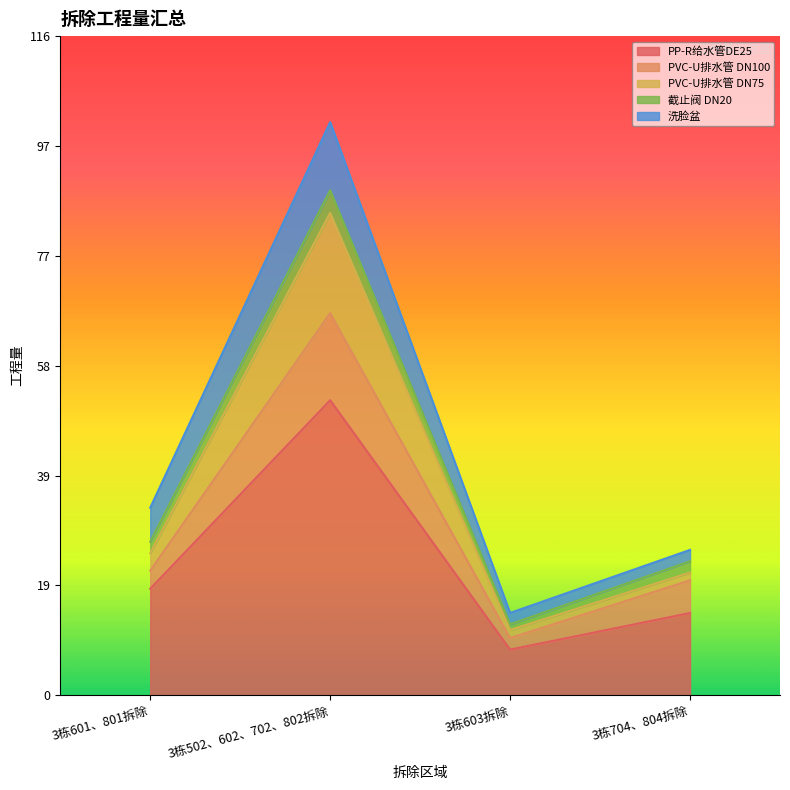

Which category has the highest value in the PVC-U排水管 DN75 series?

3栋502、602、702、802拆除